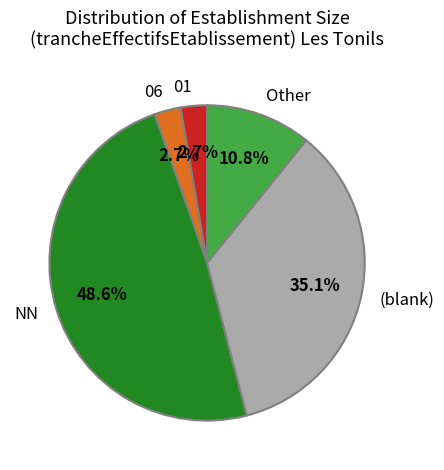

Which has a higher value, (blank) or Other?

(blank)